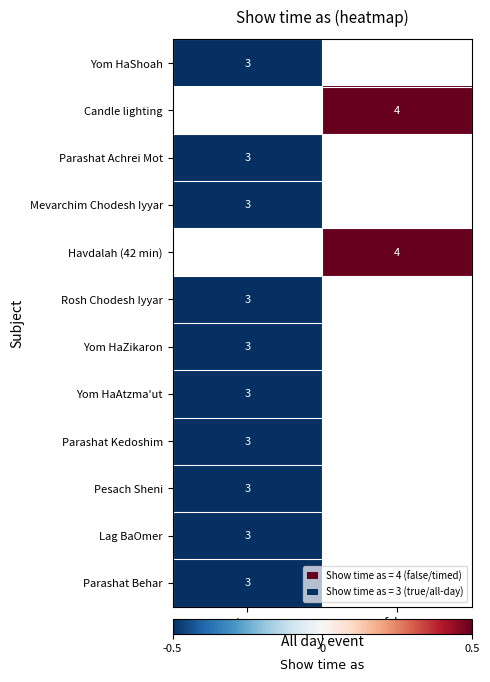

Between true and false, which is larger?

false